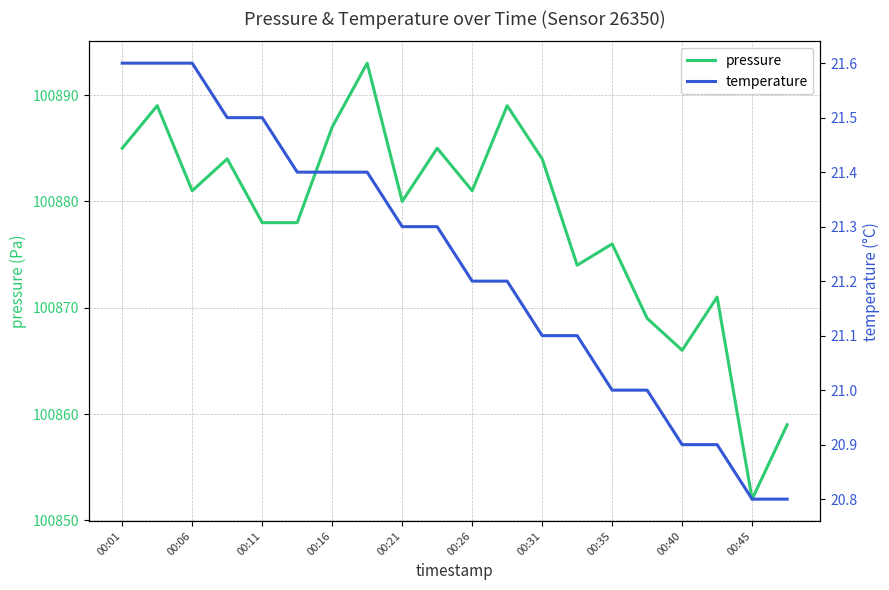

What are all the series names shown in the legend?

pressure, temperature